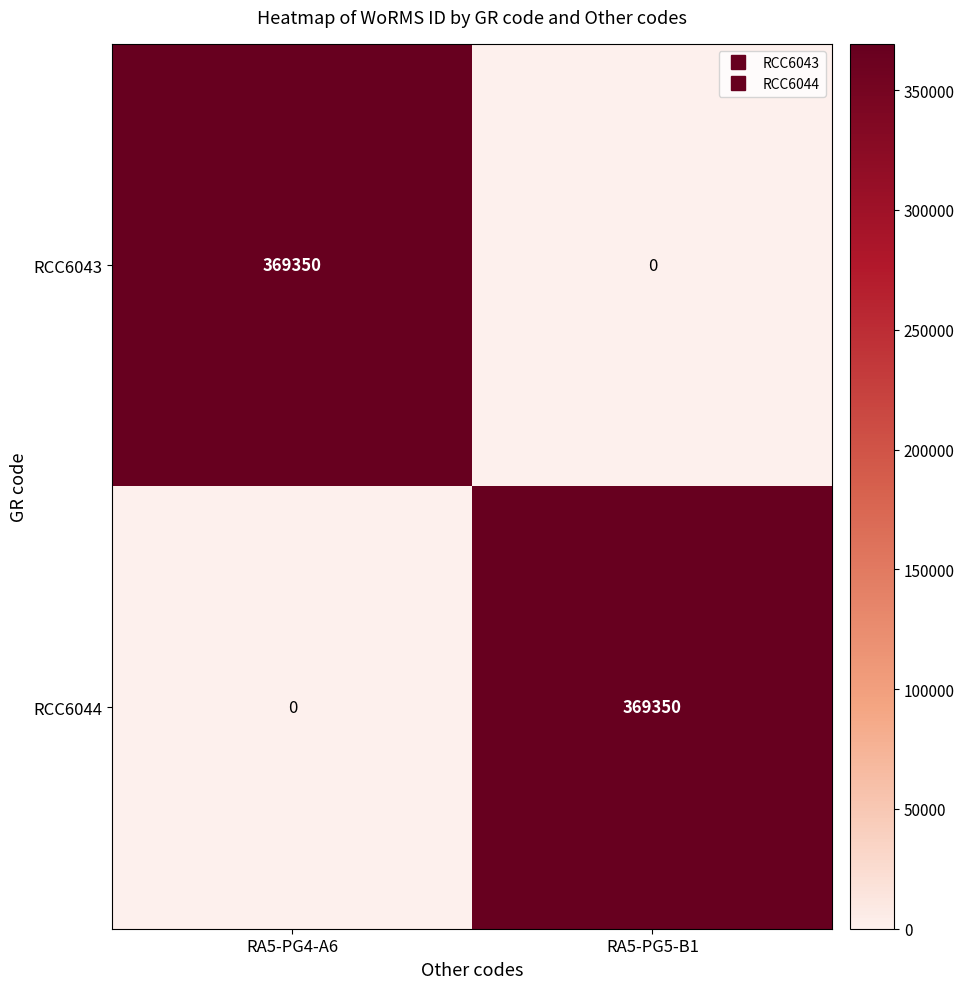

Reading left to right, transcribe all the data shown in this chart.

RCC6043: RA5-PG4-A6=369350	RA5-PG5-B1=0
RCC6044: RA5-PG4-A6=0	RA5-PG5-B1=369350